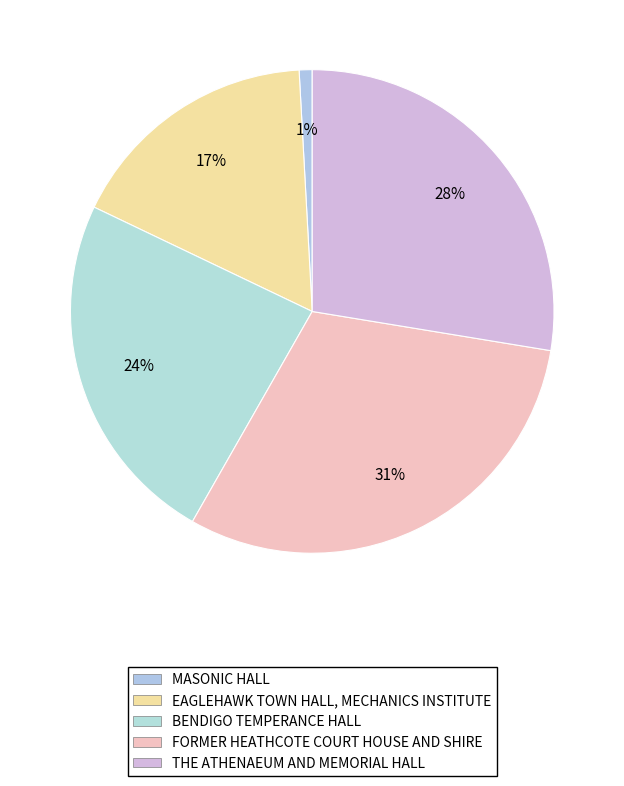

Does THE ATHENAEUM AND MEMORIAL HALL account for over 50% of the chart?

No